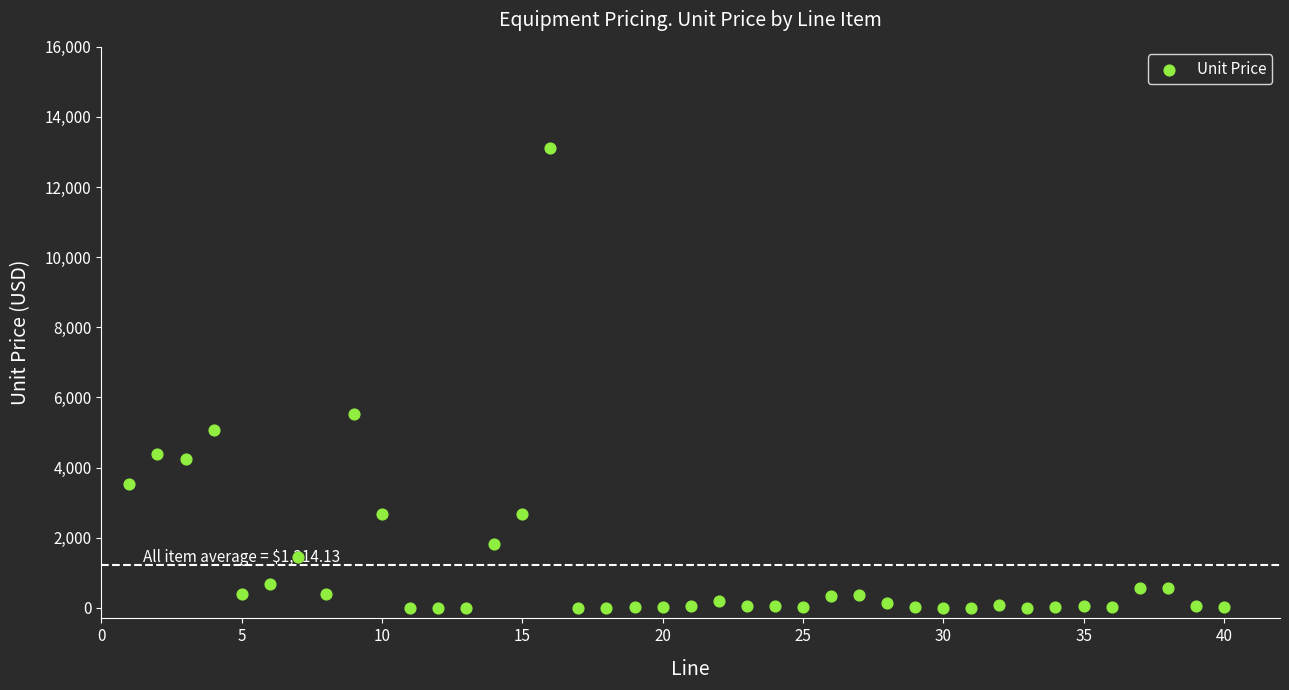

What is the range of Y values (max minus min)?

13112.0